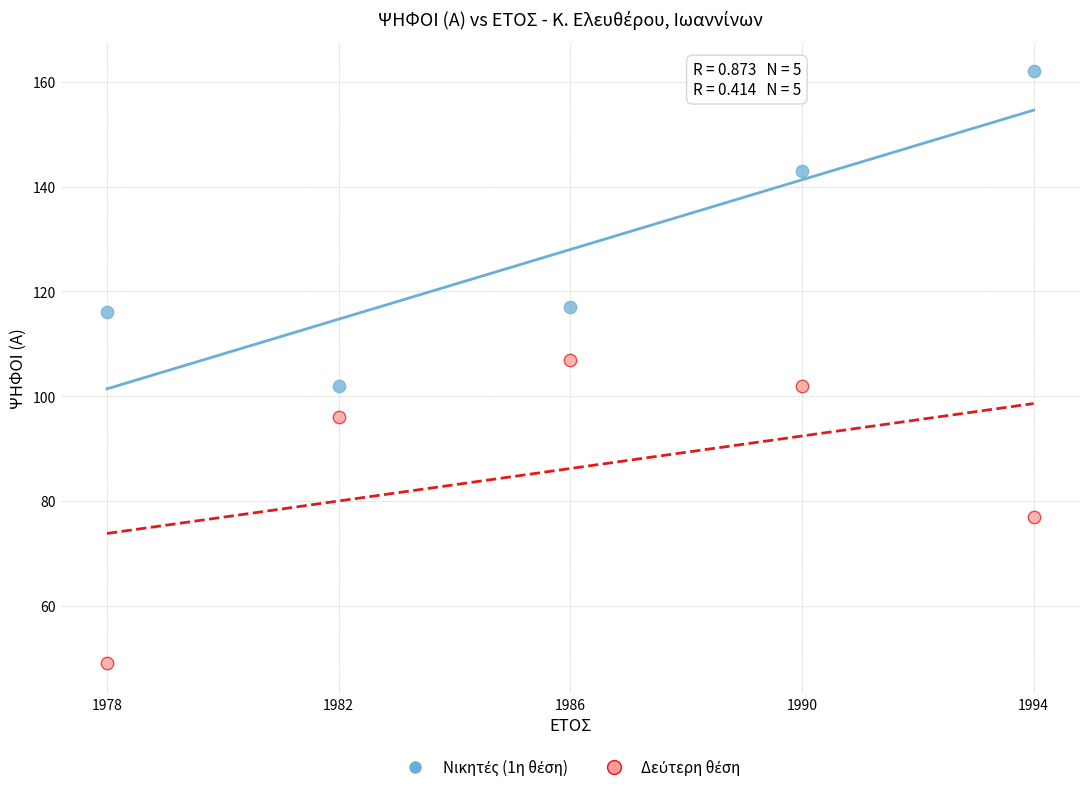

Across all data points, what is the range of Y values (max minus min)?

113